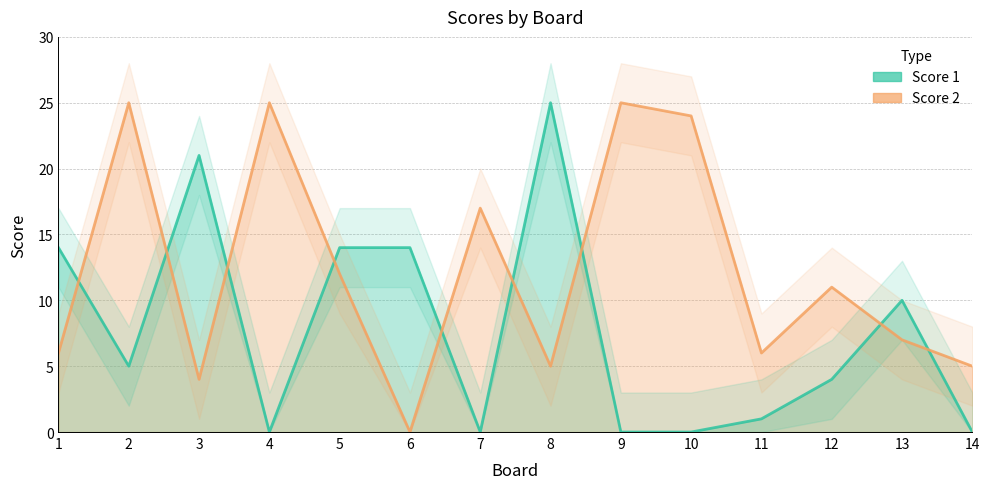

How many intersections are there between Score 2 and Score 1?

9